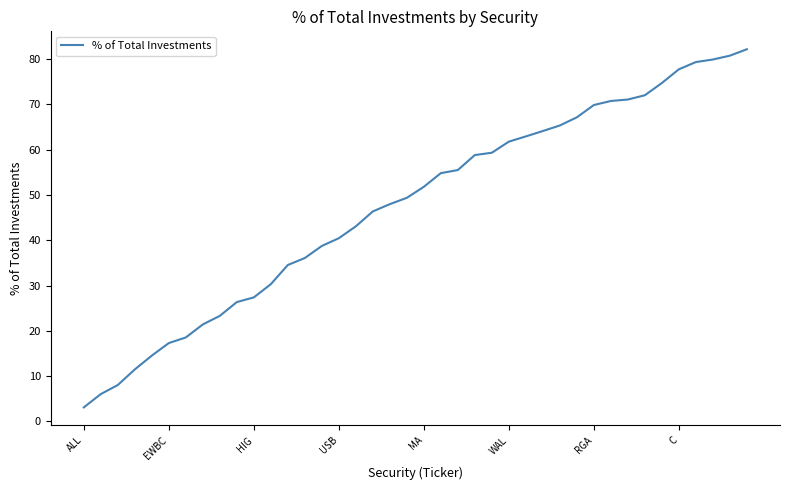

What is the maximum value shown in the chart?

82.2